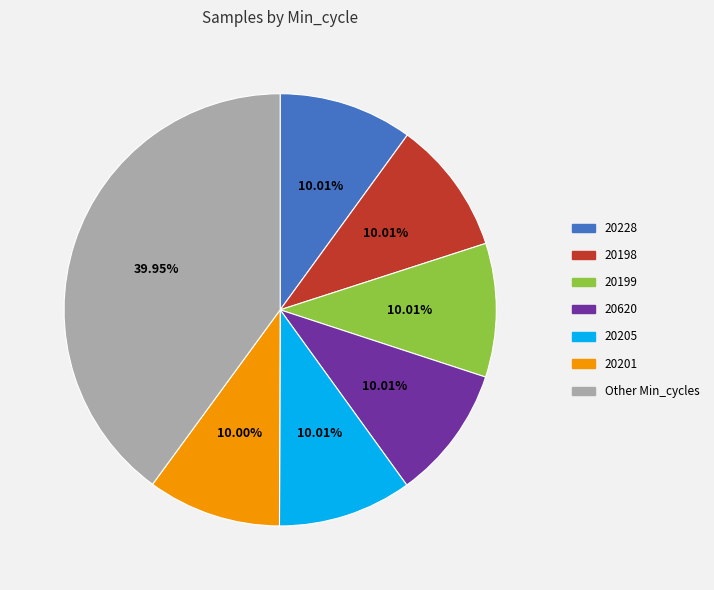

Does any single category account for the majority?

No